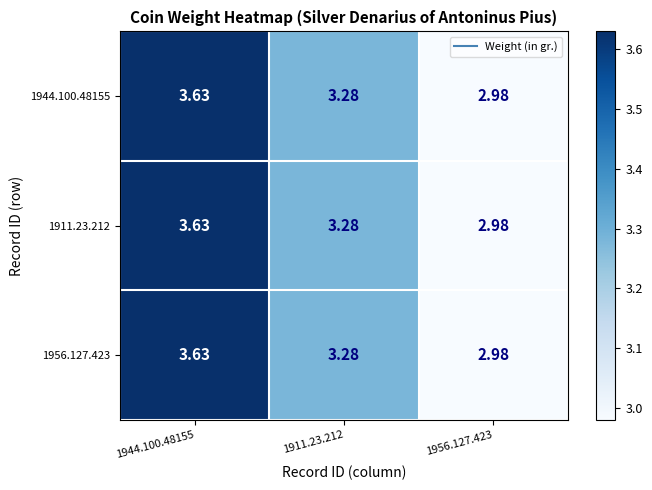

How many distinct data groups are displayed?

3